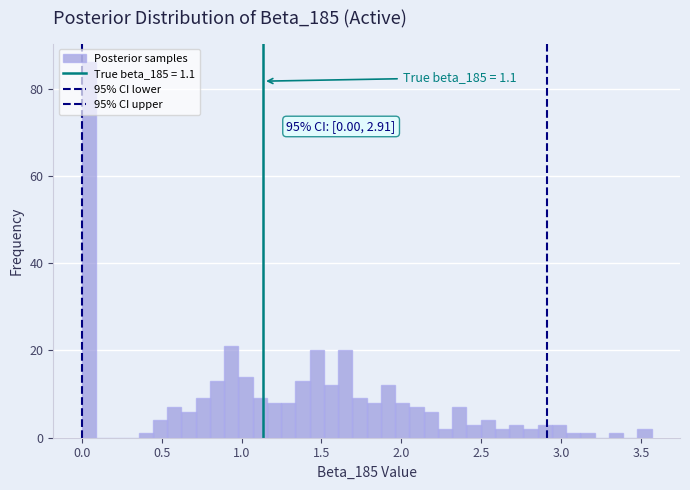

Read against the x-axis, roughly where is the centre of the tallest bar?

0.05